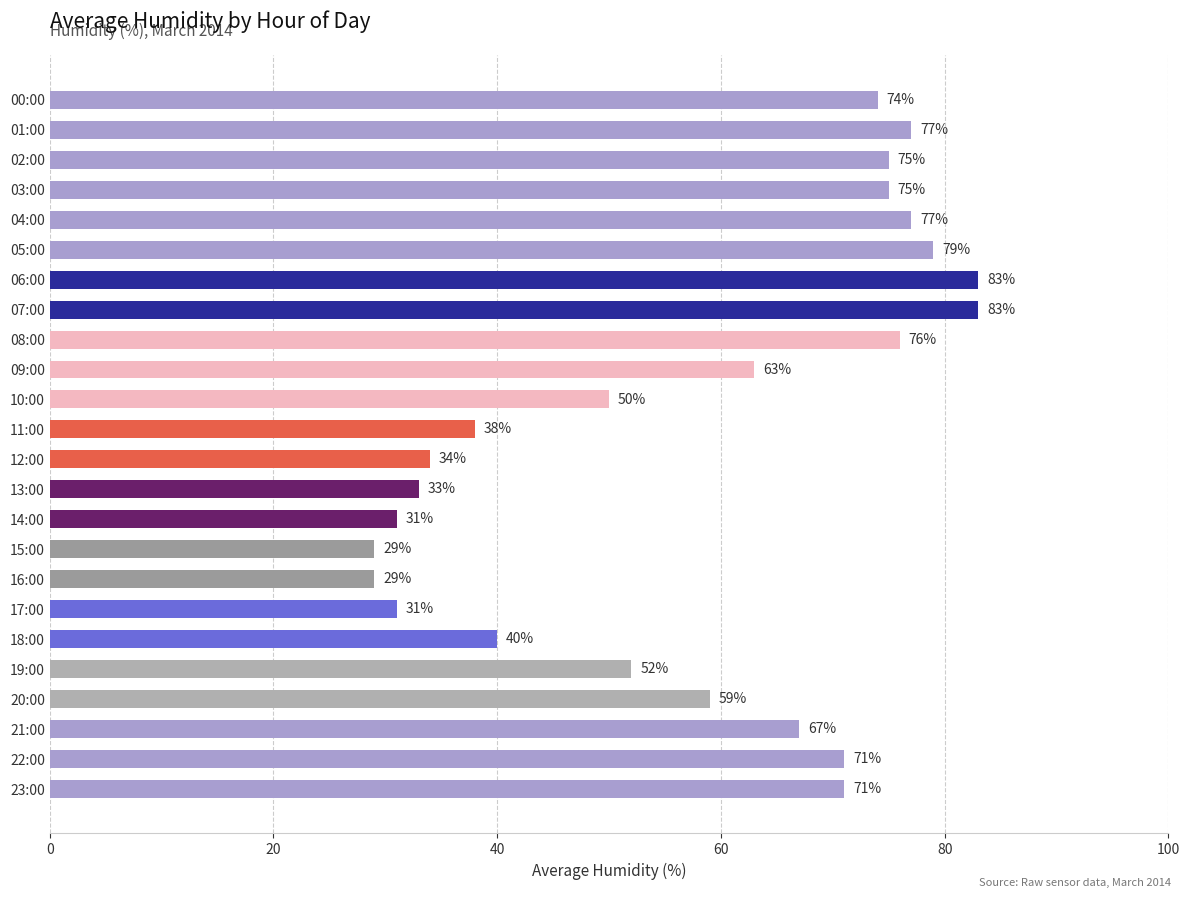

What is the change in value from 03:00 to 12:00?

-41